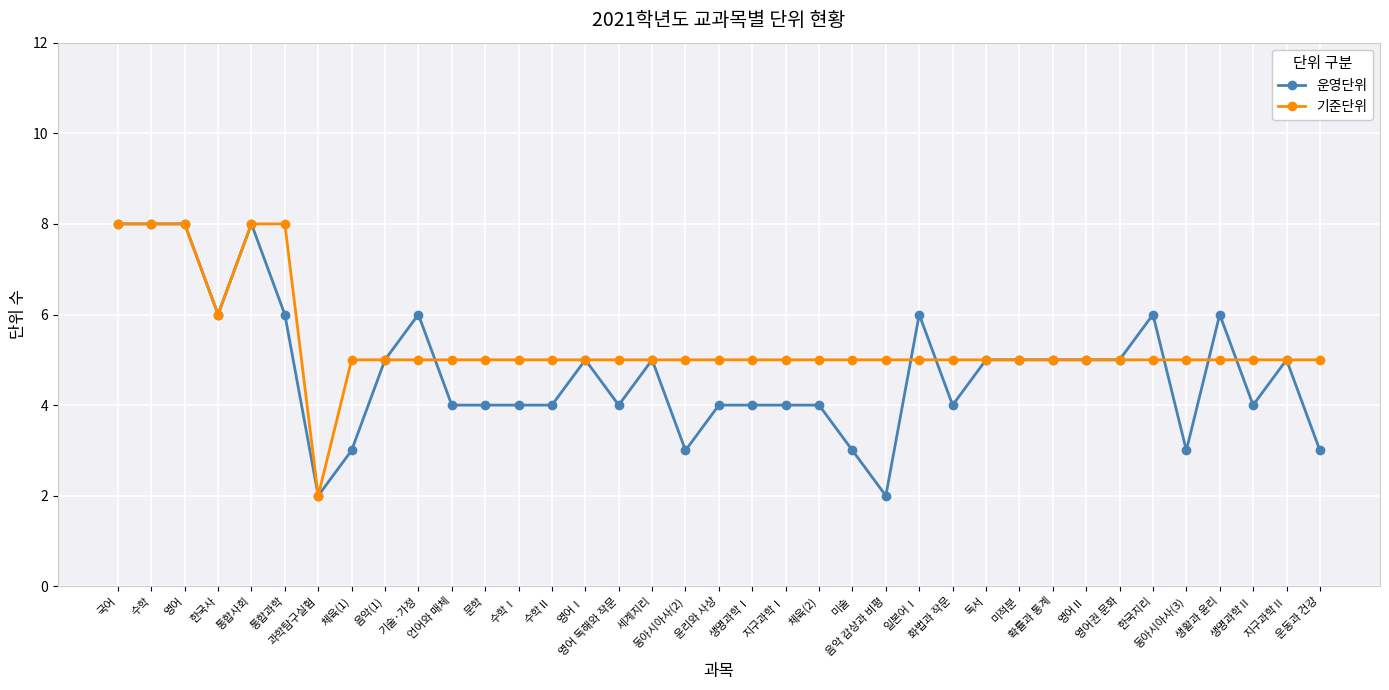

Rank the series by their average value, from highest to lowest.

기준단위, 운영단위